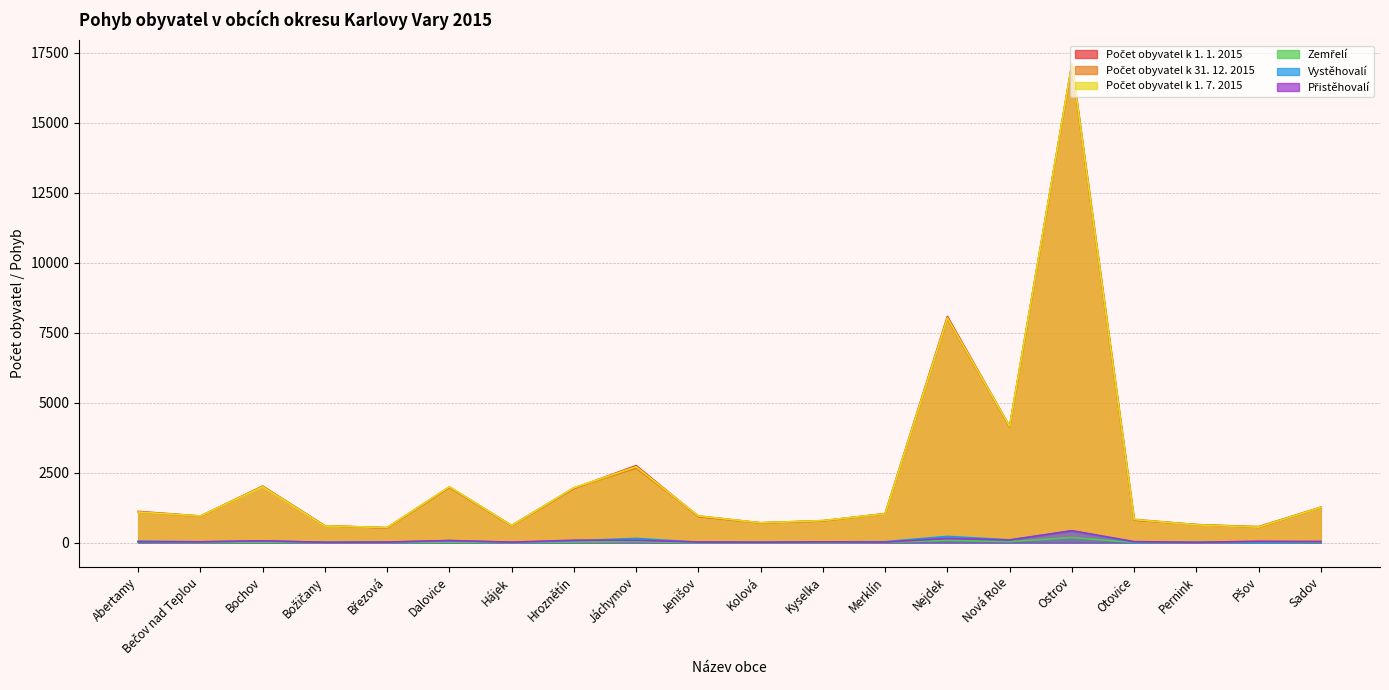

What is the sum of the Vystěhovalí values at Dalovice and Pšov?

94